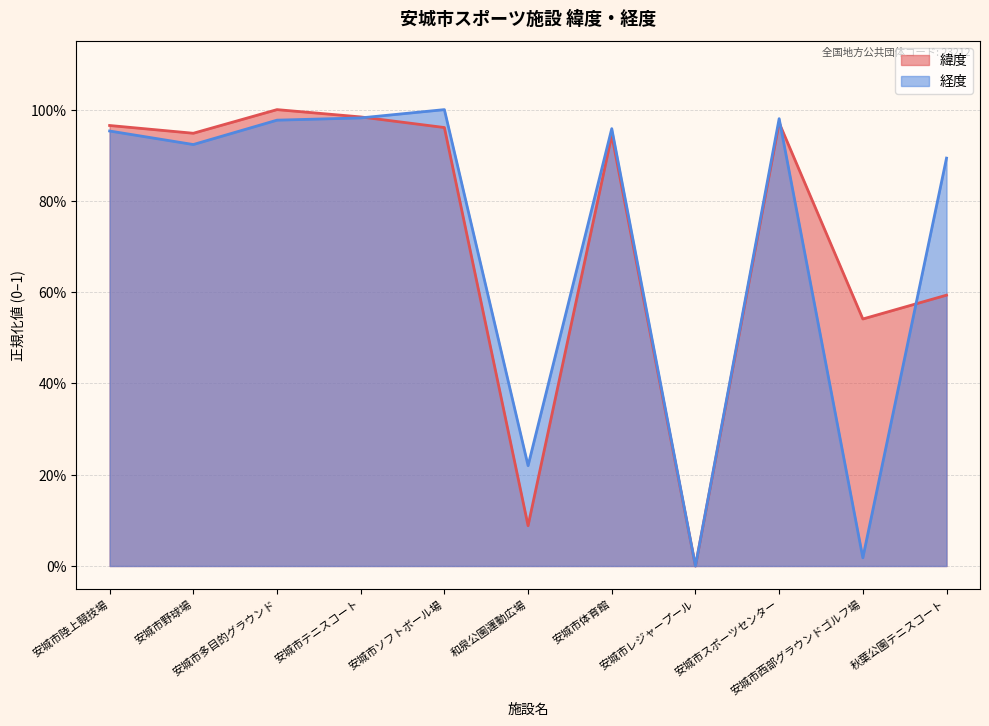

At which category is the sum across all series the highest?

安城市多目的グラウンド